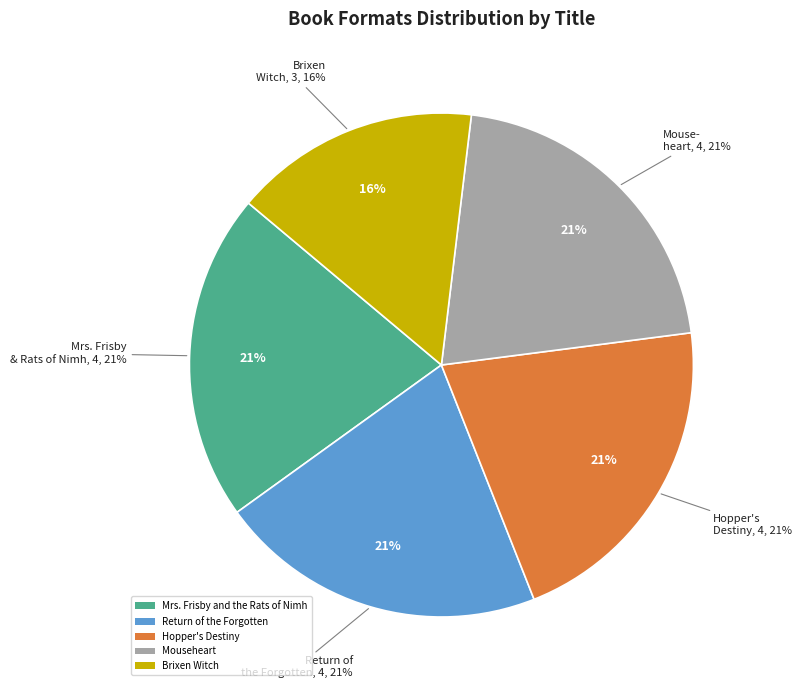

To the nearest percent, what is the difference between the largest and smallest slice percentages?

5%